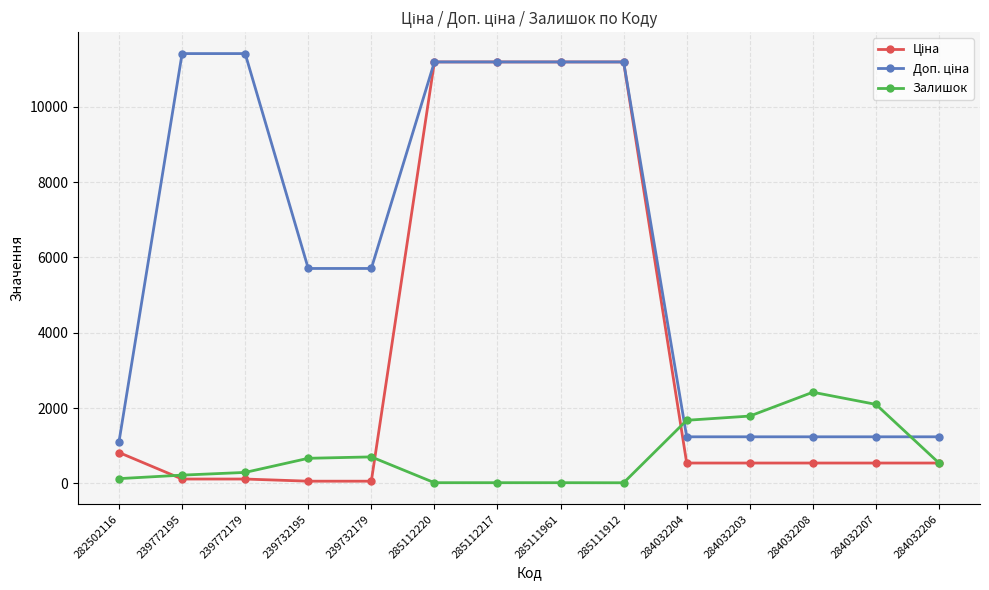

At how many categories does at least one series exceed 5370?

8